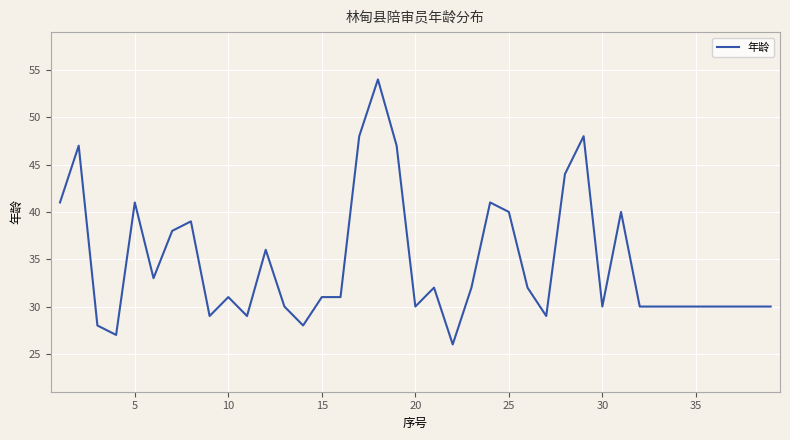

What is the smallest value displayed?

26